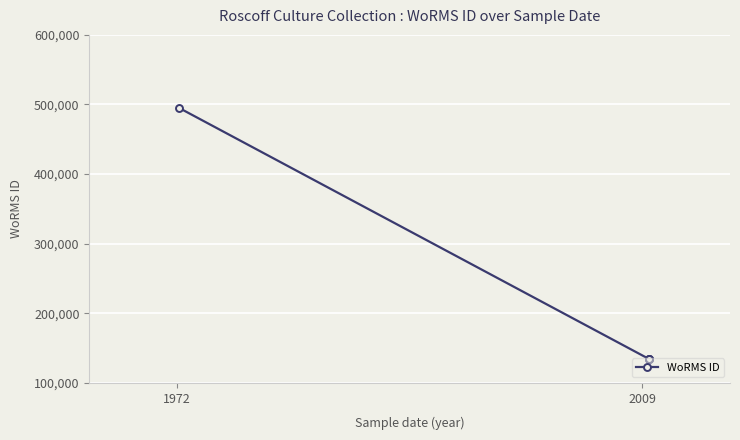

What is the sum of all values?

898874